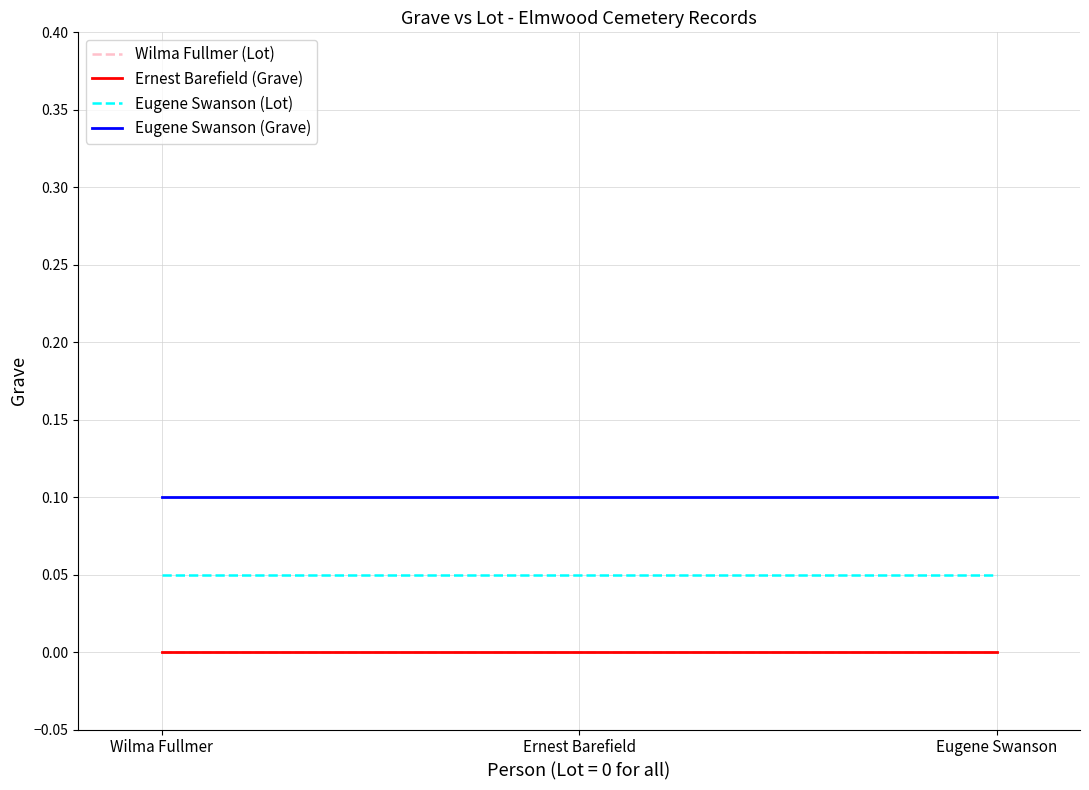

Is this an area chart (filled region under the line)?

No